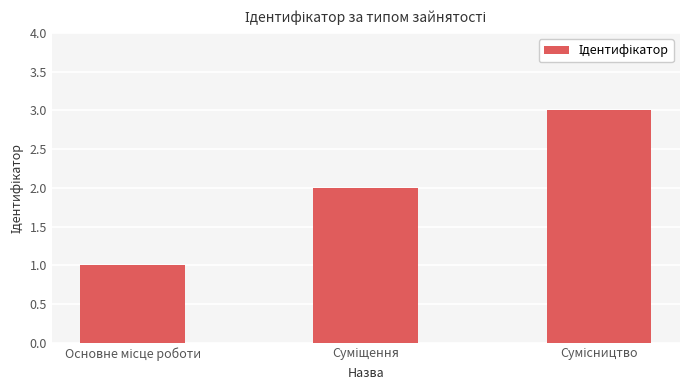

What is the maximum value shown in the chart?

3